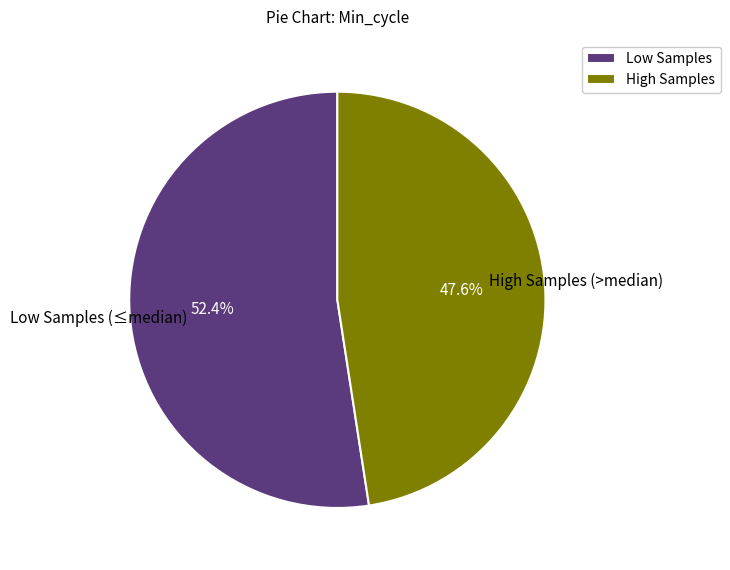

To the nearest percent, what is the average slice percentage?

50%